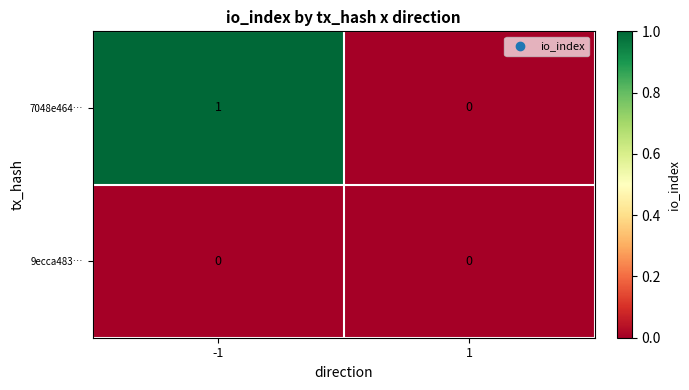

What is the spread (max minus min) of values at -1?

1